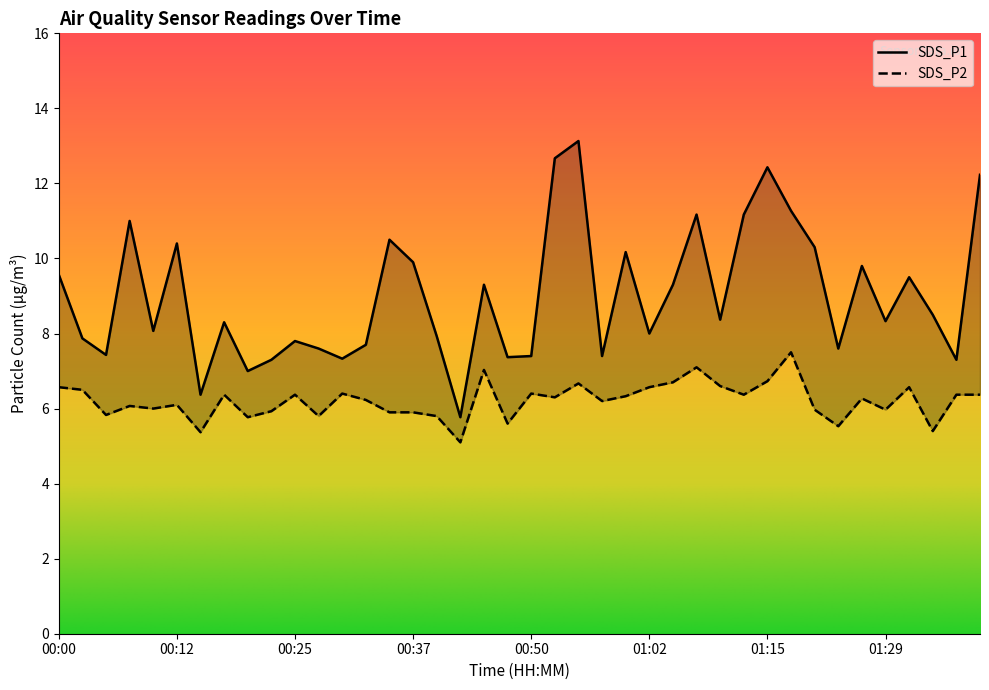

True or false: SDS_P2 and SDS_P1 cross at least once.

False